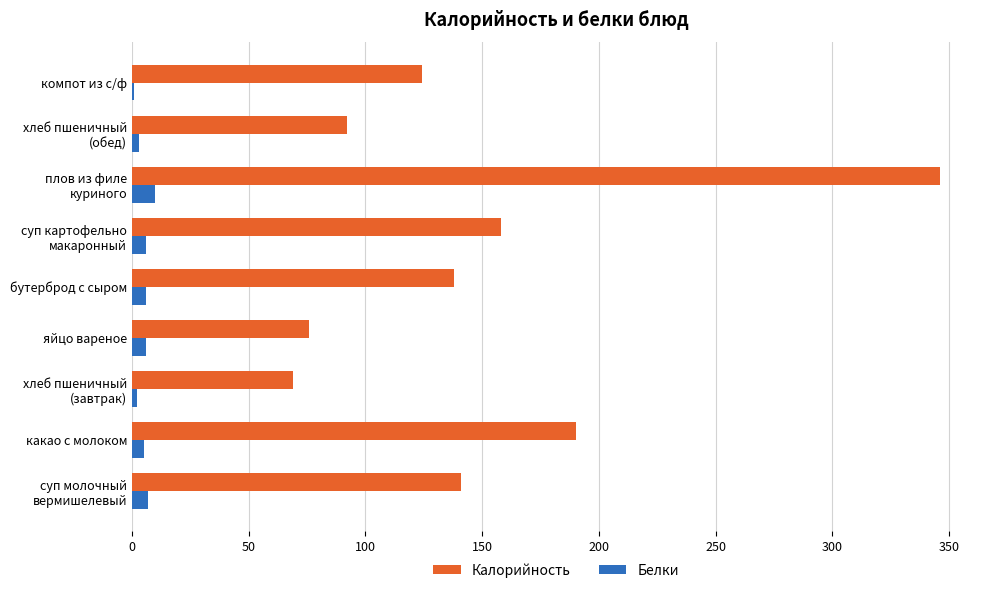

What is the sum of all Белки values?

45.6